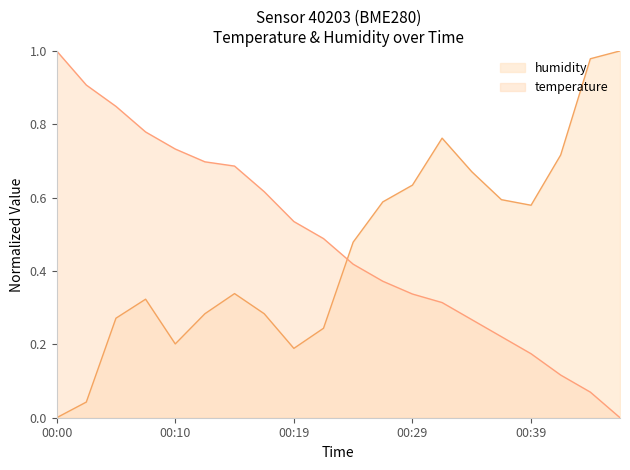

What is the spread (max minus min) of values at 00:00?

1.0